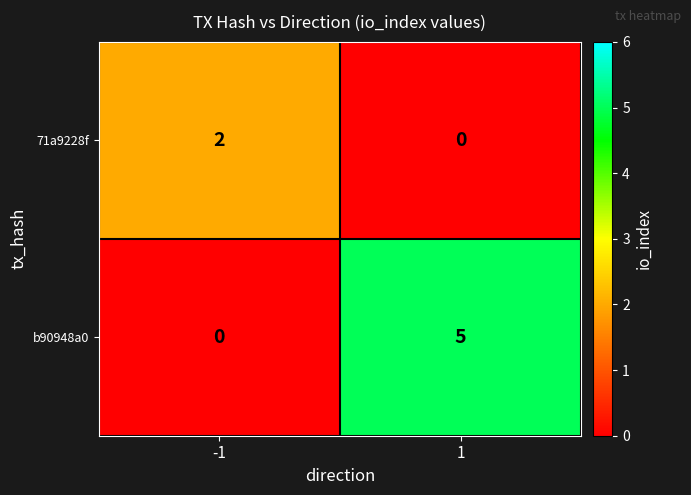

What is the maximum value shown in the chart?

5